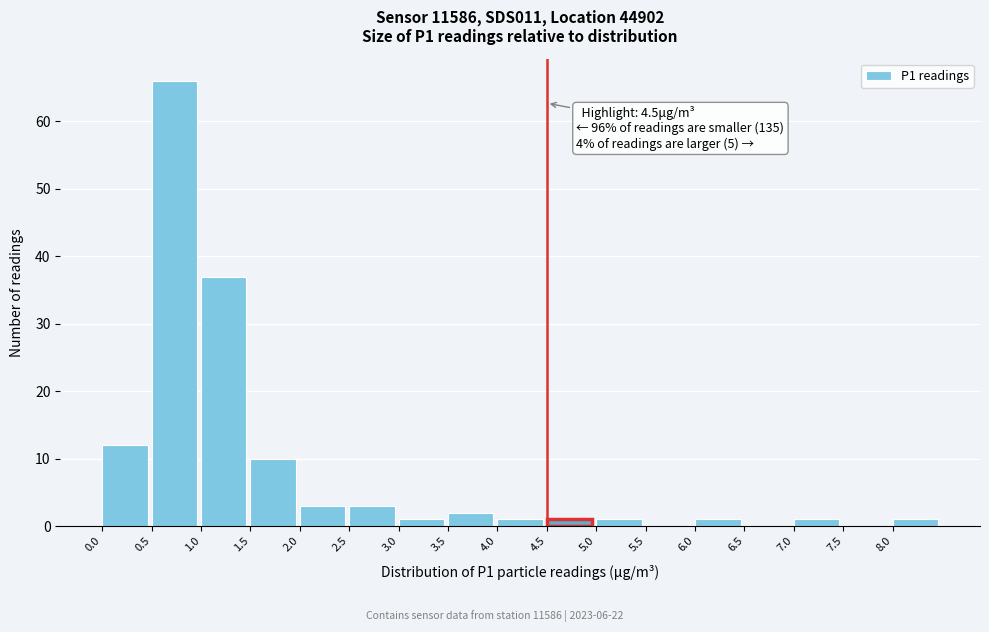

Over which range of the x-axis is the bar tallest?

0.5 to 1.0